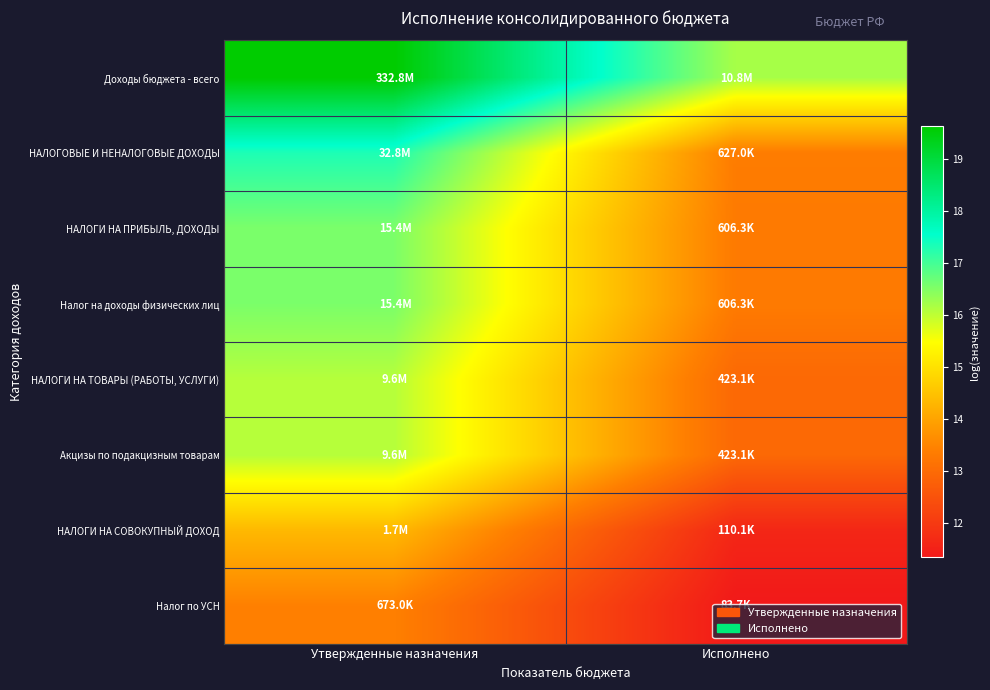

Reading left to right, what are all the values shown in this chart?

Доходы бюджета - всего: Утвержденные назначения=19.6	Исполнено=16.2
НАЛОГОВЫЕ И НЕНАЛОГОВЫЕ ДОХОДЫ: Утвержденные назначения=17.3	Исполнено=13.3
НАЛОГИ НА ПРИБЫЛЬ, ДОХОДЫ: Утвержденные назначения=16.5	Исполнено=13.3
Налог на доходы физических лиц: Утвержденные назначения=16.5	Исполнено=13.3
НАЛОГИ НА ТОВАРЫ (РАБОТЫ, УСЛУГИ): Утвержденные назначения=16.1	Исполнено=13.0
Акцизы по подакцизным товарам: Утвержденные назначения=16.1	Исполнено=13.0
НАЛОГИ НА СОВОКУПНЫЙ ДОХОД: Утвержденные назначения=14.3	Исполнено=11.6
Налог по УСН: Утвержденные назначения=13.4	Исполнено=11.3